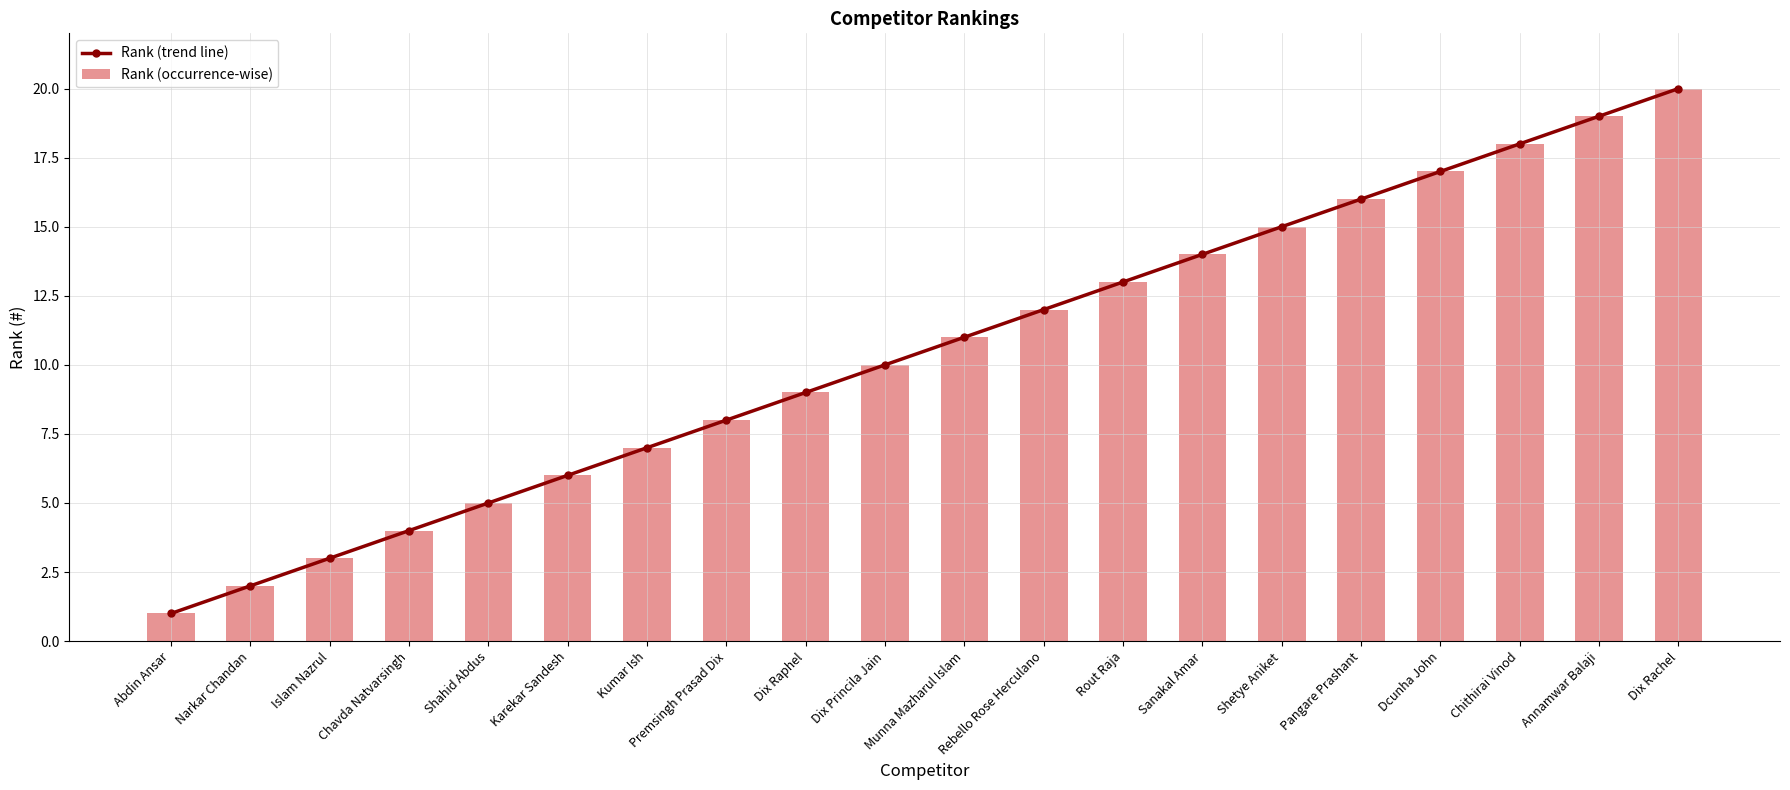

What is the average value of the Rank (trend line) series?

10